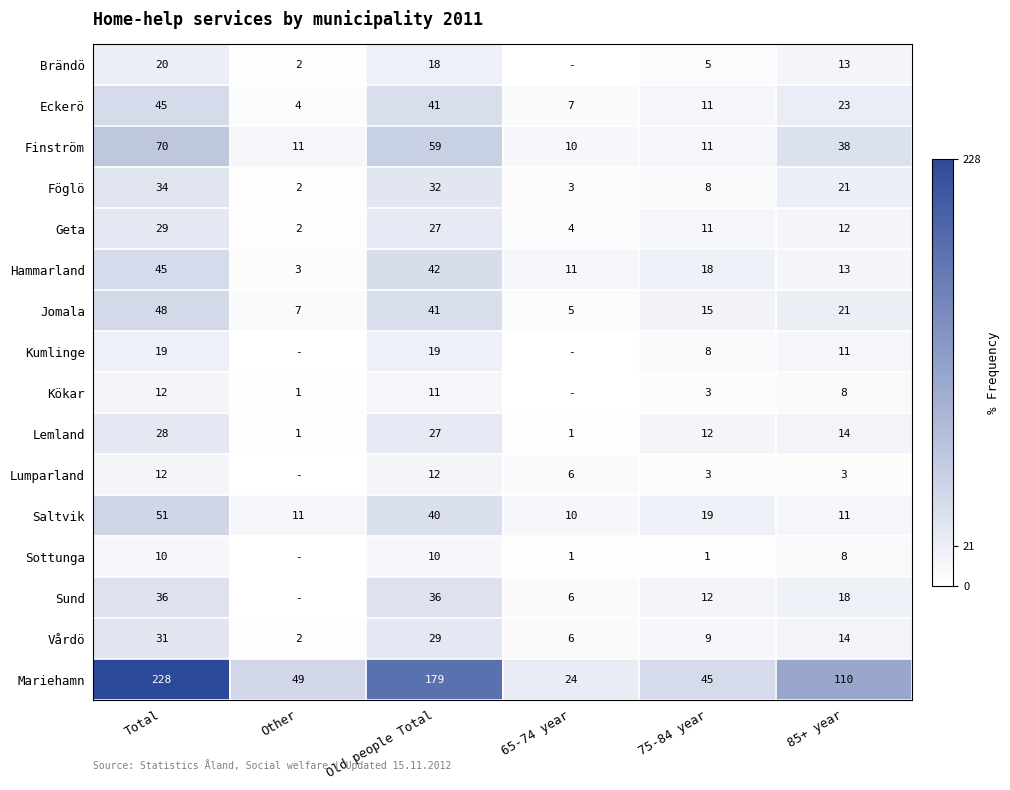

What is the difference between the Hammarland values at 85+ year and 75-84 year?

5